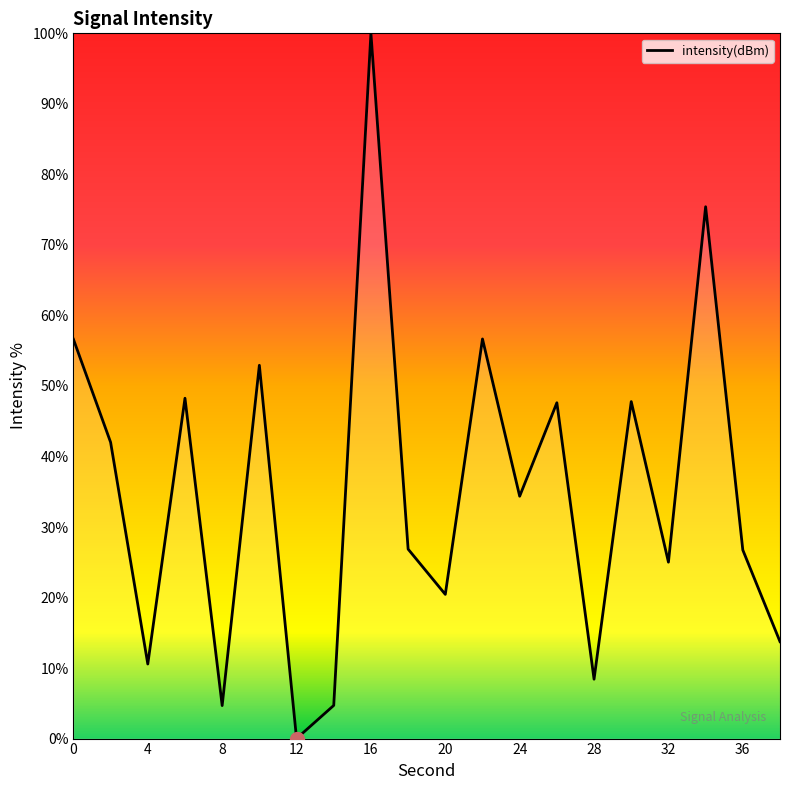

What is the maximum value shown in the chart?

100.0